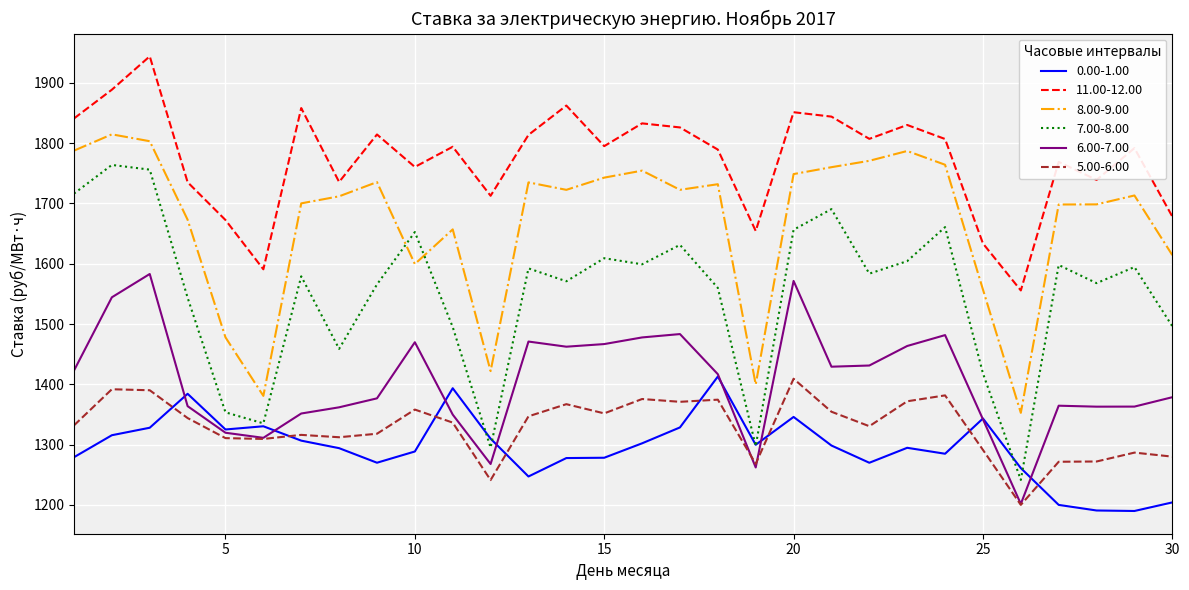

Which series has the widest spread of values?

7.00-8.00